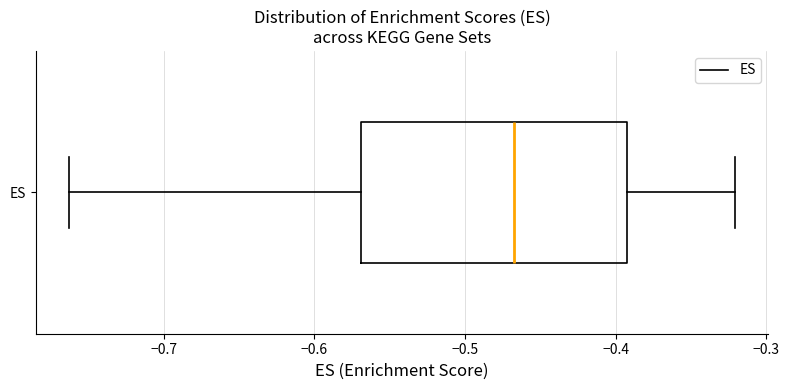

Transcribe this box plot: give where the median line is, the range the box spans, and where the two whiskers end, as read against the x-axis. The values are not printed on the chart, so give them approximately, as read against the axis.

median -0.47, box -0.57 to -0.39, whiskers -0.76 to -0.32